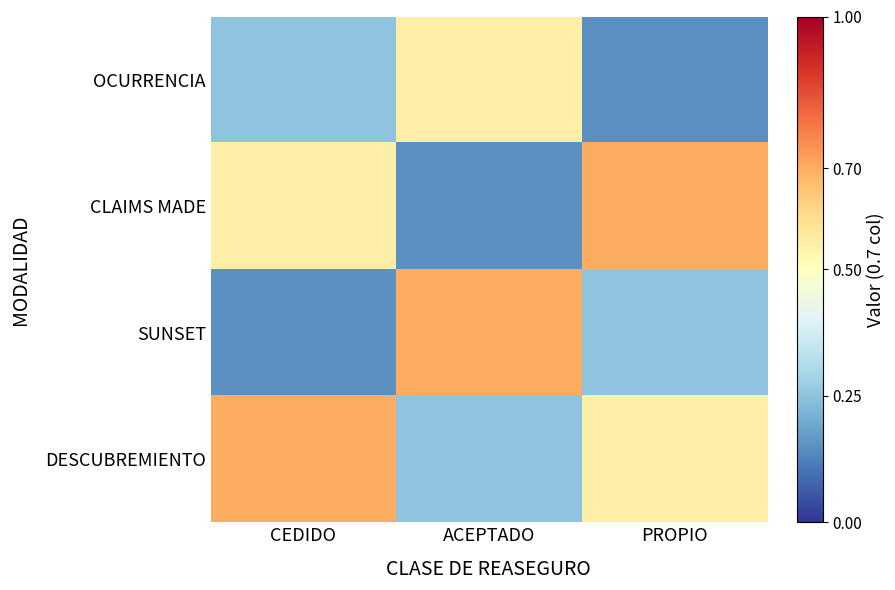

What is the smallest value displayed?

0.1